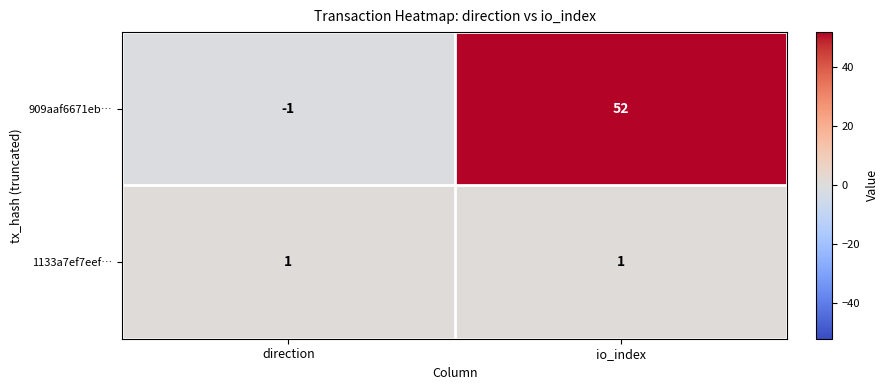

Rank the series by their average value, from lowest to highest.

1133a7ef7eef…, 909aaf6671eb…